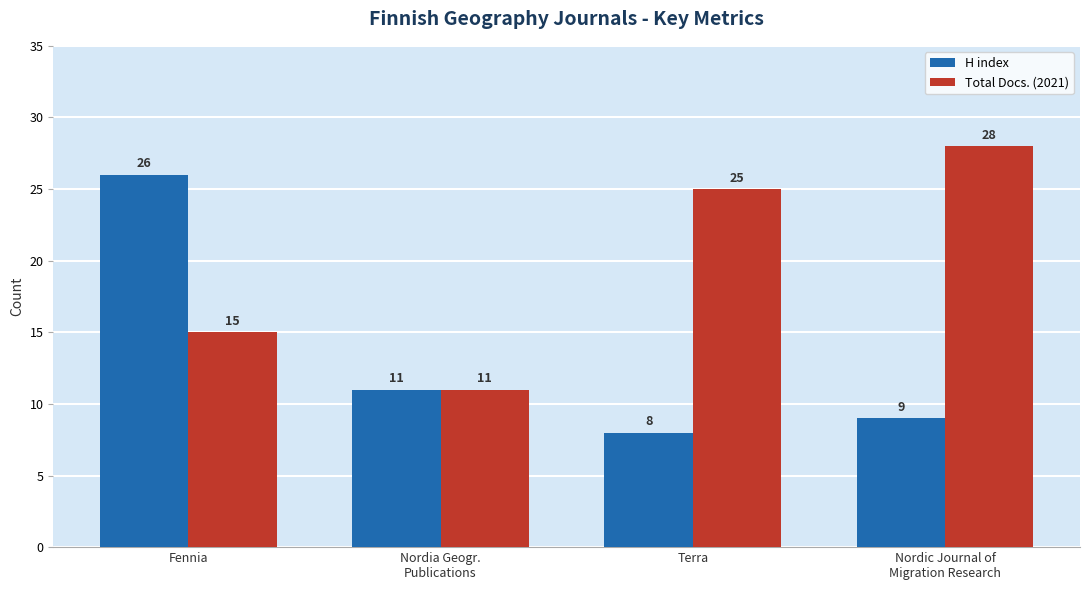

Is the value of Total Docs. (2021) at Nordic Journal of
Migration Research greater than the value of H index at Fennia?

Yes